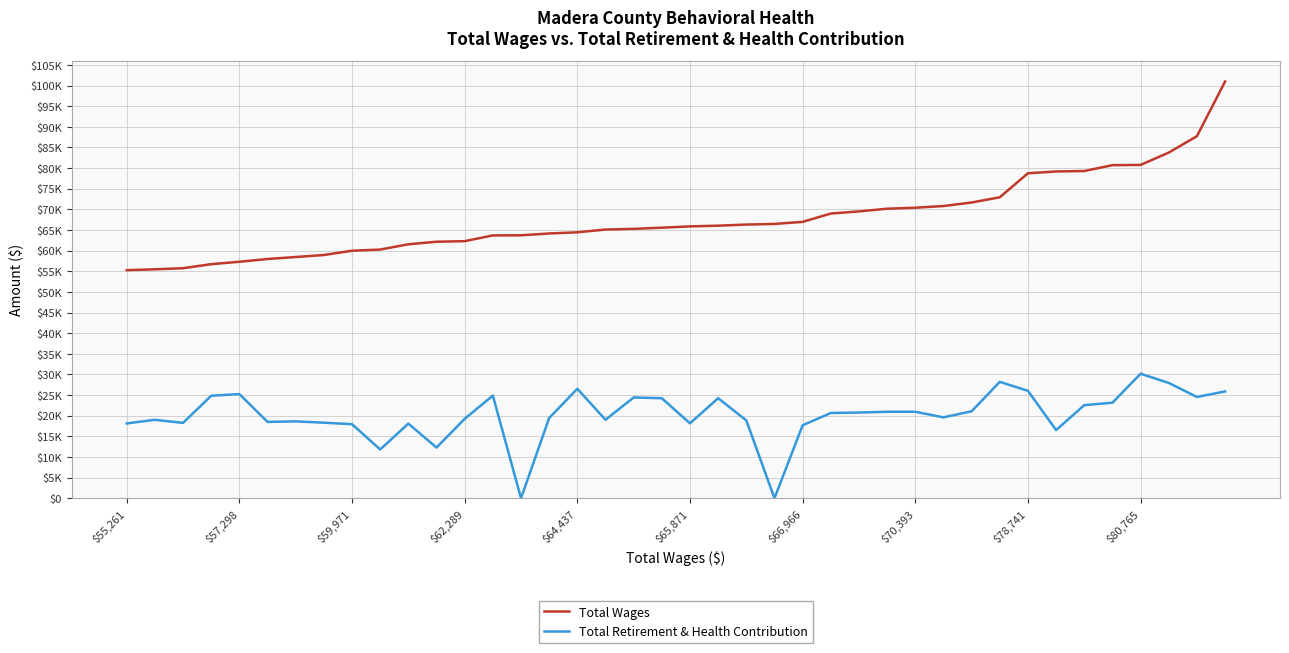

What are all the series names shown in the legend?

Total Wages, Total Retirement & Health Contribution